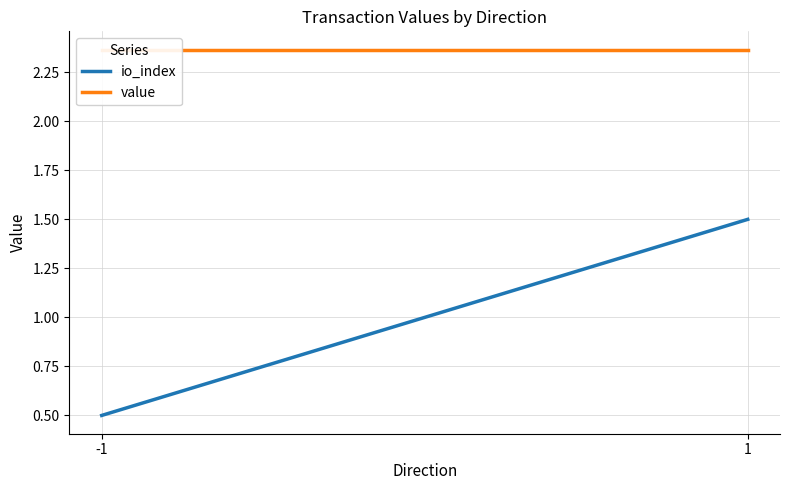

What is the lowest value of the value series?

2.4